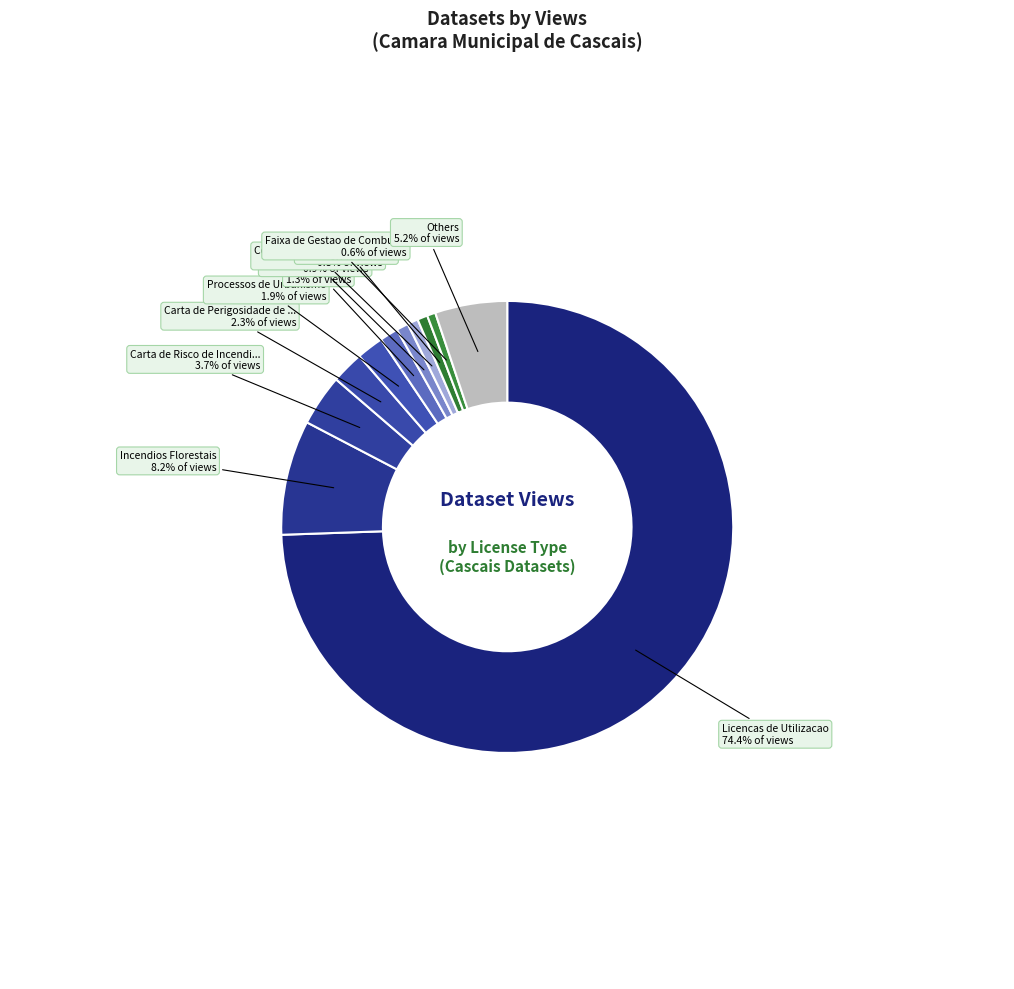

How many segments does this pie chart have?

11